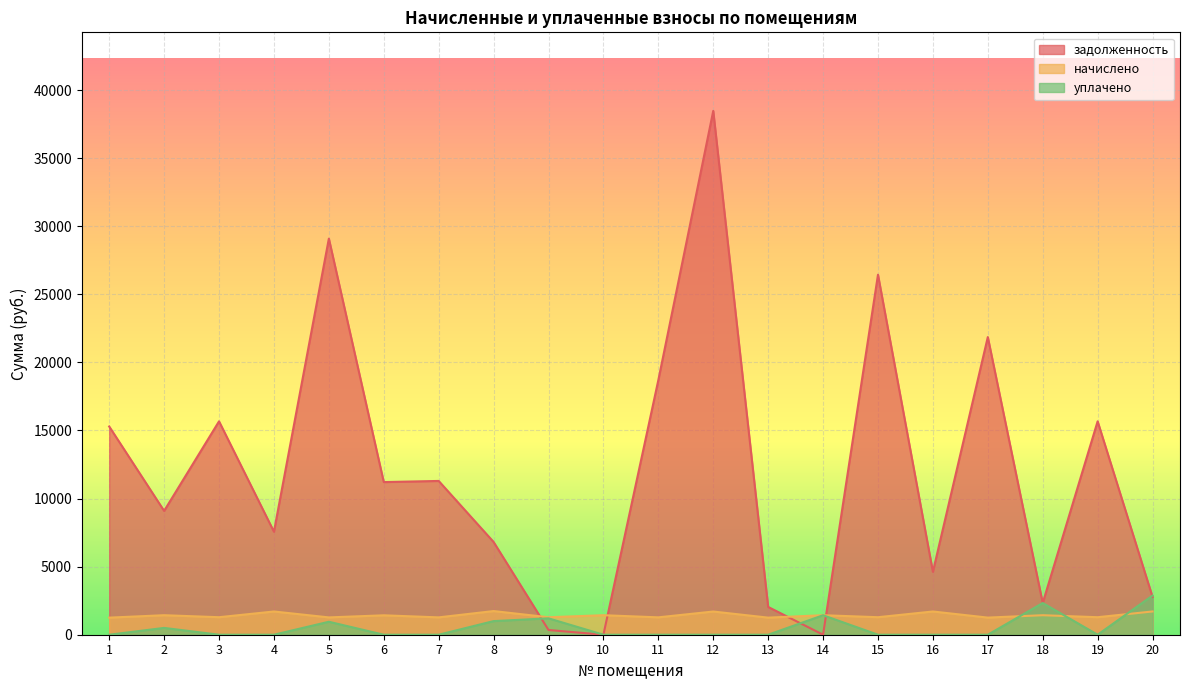

How many values in задолженность are above zero?

19